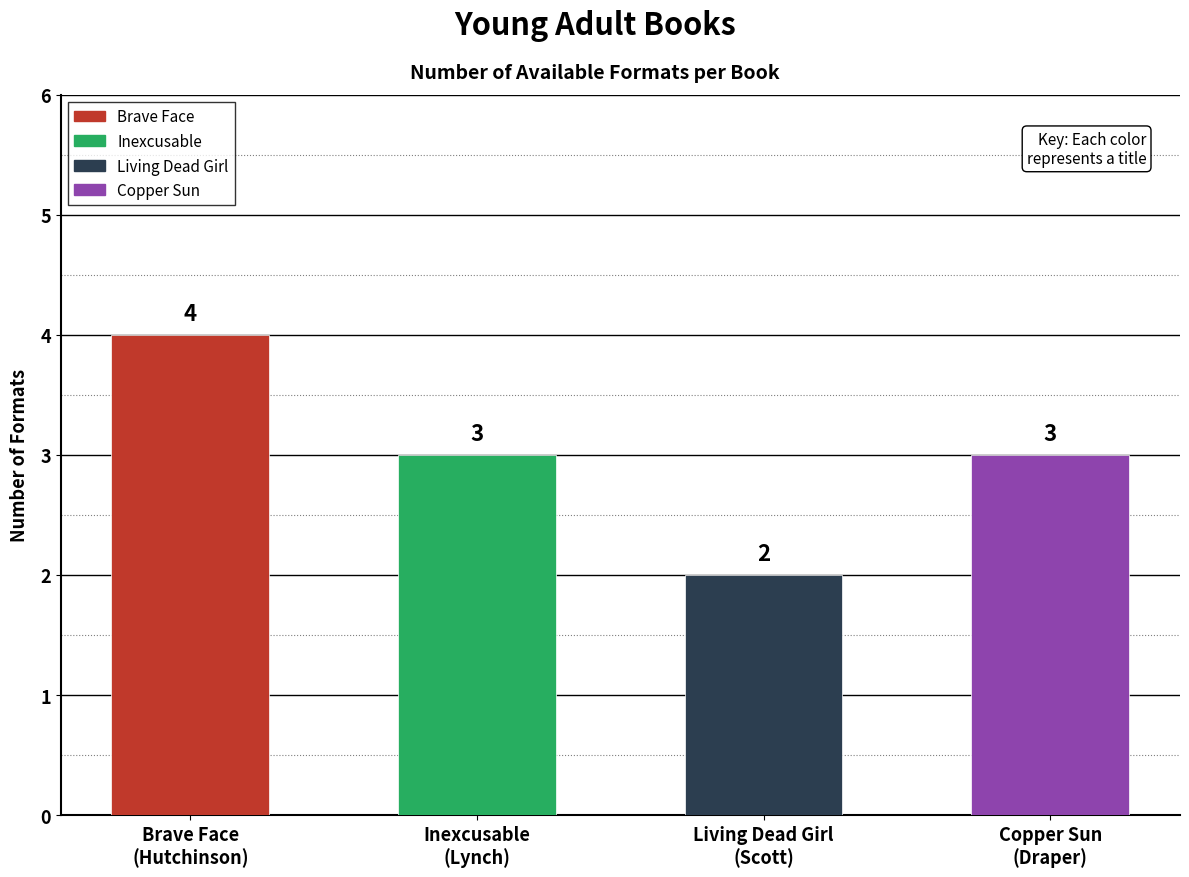

What is the minimum value shown in the chart?

2